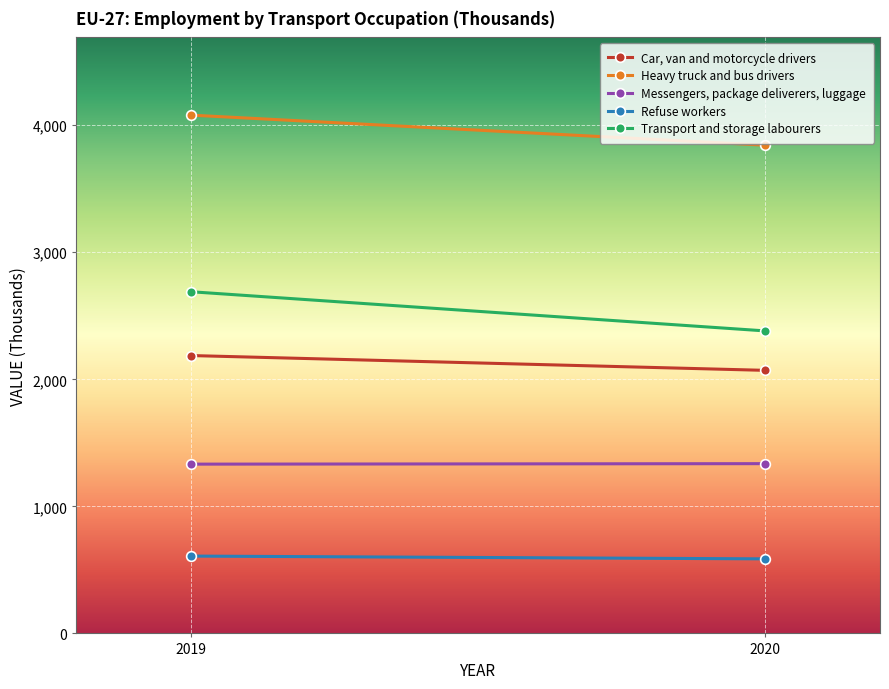

Which series has the largest total across all categories?

Heavy truck and bus drivers